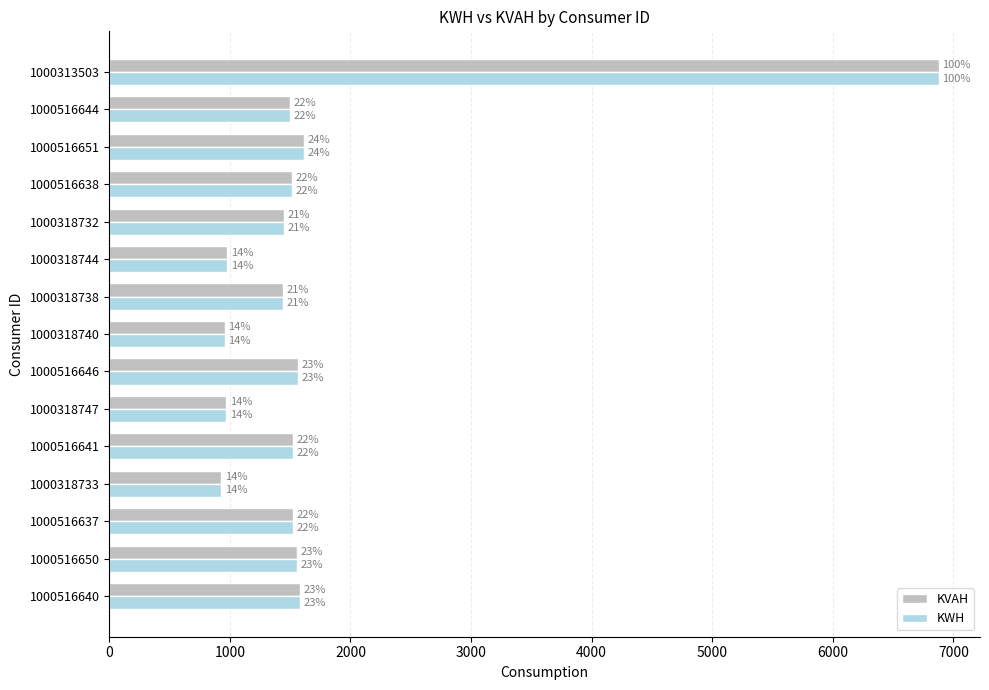

What are all the series names shown in the legend?

KVAH, KWH